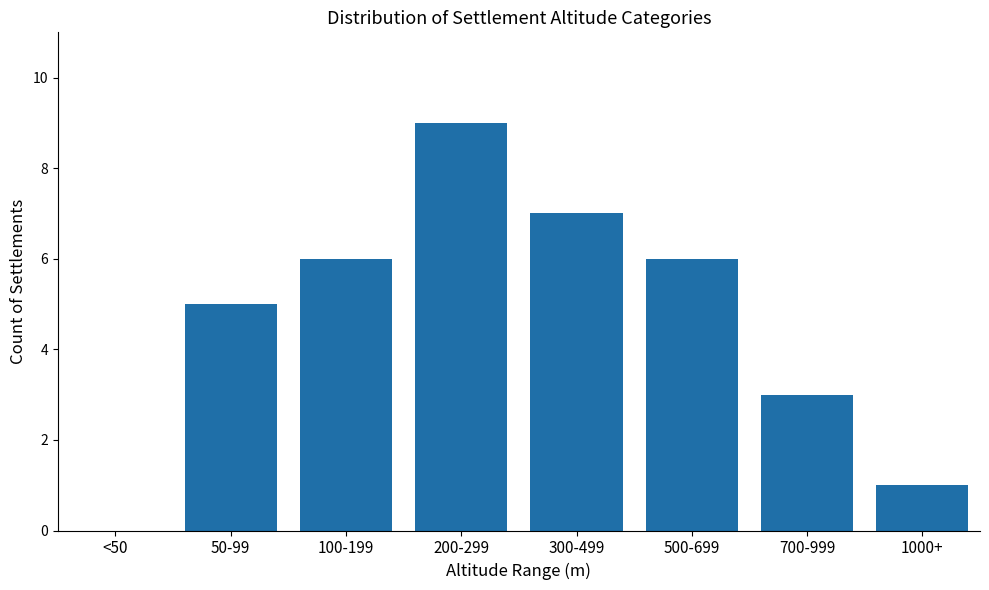

Reading left to right, transcribe all the data shown in this chart.

<50=0	50-99=5	100-199=6	200-299=9	300-499=7	500-699=6	700-999=3	1000+=1